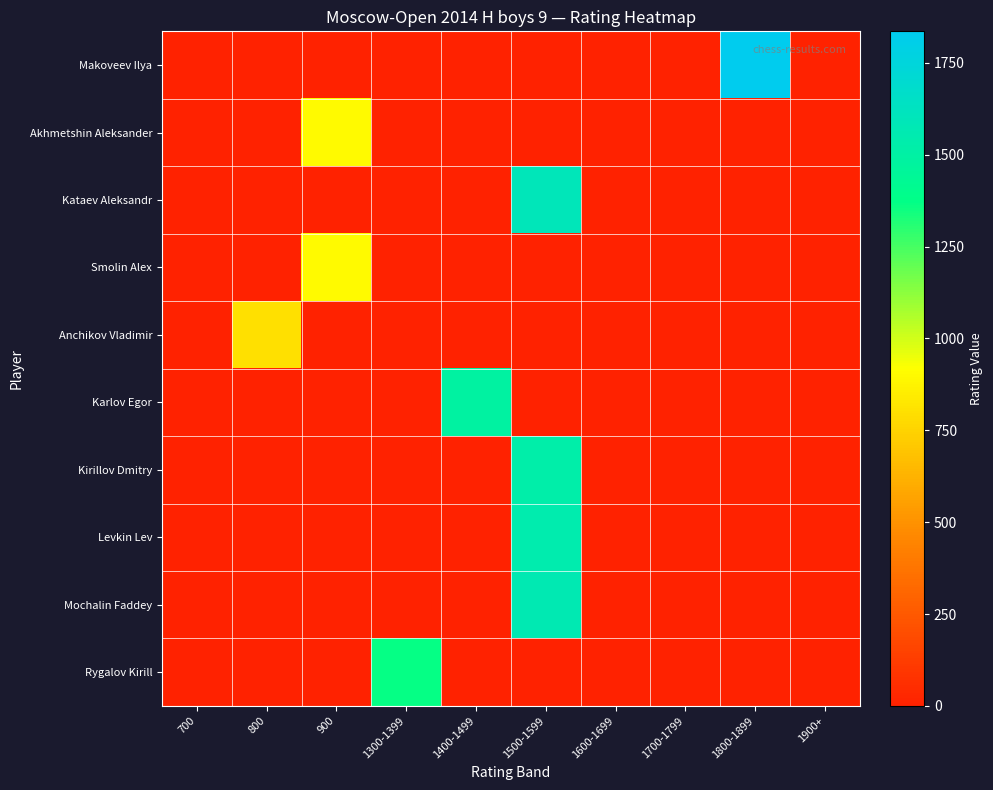

Reading left to right, transcribe all the data shown in this chart.

Makoveev Ilya: 700=0	800=0	900=0	1300-1399=0	1400-1499=0	1500-1599=0	1600-1699=0	1700-1799=0	1800-1899=1836	1900+=0
Akhmetshin Aleksander: 700=0	800=0	900=900	1300-1399=0	1400-1499=0	1500-1599=0	1600-1699=0	1700-1799=0	1800-1899=0	1900+=0
Kataev Aleksandr: 700=0	800=0	900=0	1300-1399=0	1400-1499=0	1500-1599=1597	1600-1699=0	1700-1799=0	1800-1899=0	1900+=0
Smolin Alex: 700=0	800=0	900=900	1300-1399=0	1400-1499=0	1500-1599=0	1600-1699=0	1700-1799=0	1800-1899=0	1900+=0
Anchikov Vladimir: 700=0	800=800	900=0	1300-1399=0	1400-1499=0	1500-1599=0	1600-1699=0	1700-1799=0	1800-1899=0	1900+=0
Karlov Egor: 700=0	800=0	900=0	1300-1399=0	1400-1499=1485	1500-1599=0	1600-1699=0	1700-1799=0	1800-1899=0	1900+=0
Kirillov Dmitry: 700=0	800=0	900=0	1300-1399=0	1400-1499=0	1500-1599=1522	1600-1699=0	1700-1799=0	1800-1899=0	1900+=0
Levkin Lev: 700=0	800=0	900=0	1300-1399=0	1400-1499=0	1500-1599=1543	1600-1699=0	1700-1799=0	1800-1899=0	1900+=0
Mochalin Faddey: 700=0	800=0	900=0	1300-1399=0	1400-1499=0	1500-1599=1565	1600-1699=0	1700-1799=0	1800-1899=0	1900+=0
Rygalov Kirill: 700=0	800=0	900=0	1300-1399=1367	1400-1499=0	1500-1599=0	1600-1699=0	1700-1799=0	1800-1899=0	1900+=0